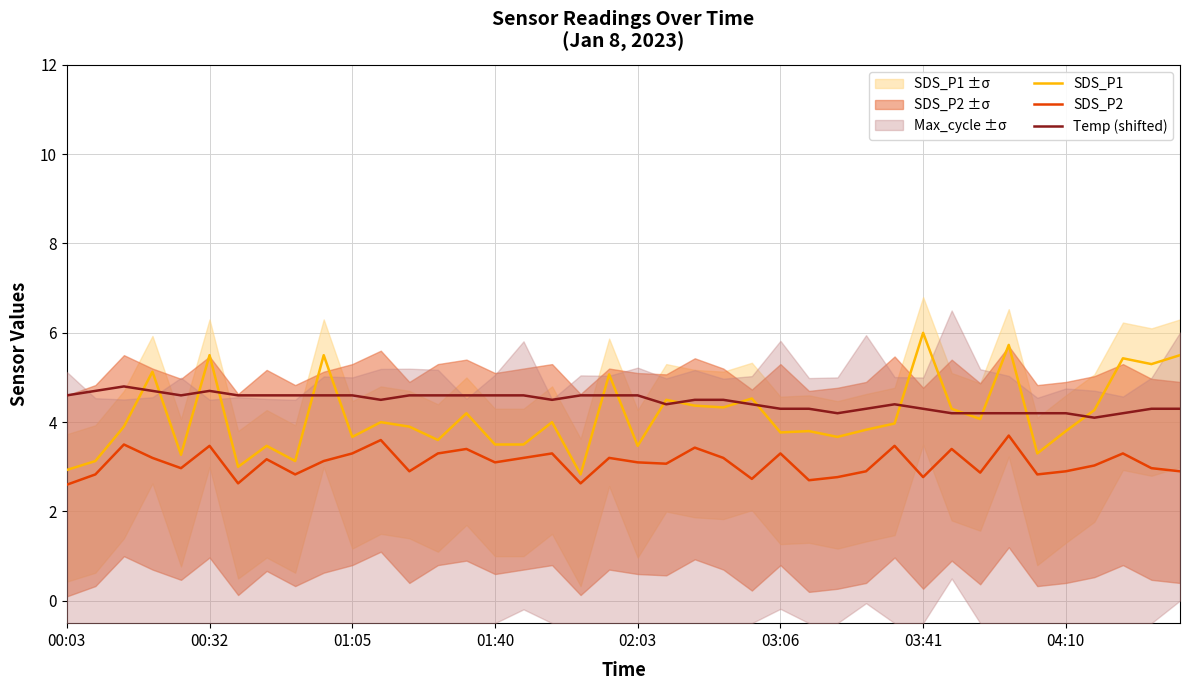

How many lines are shown in the chart?

3